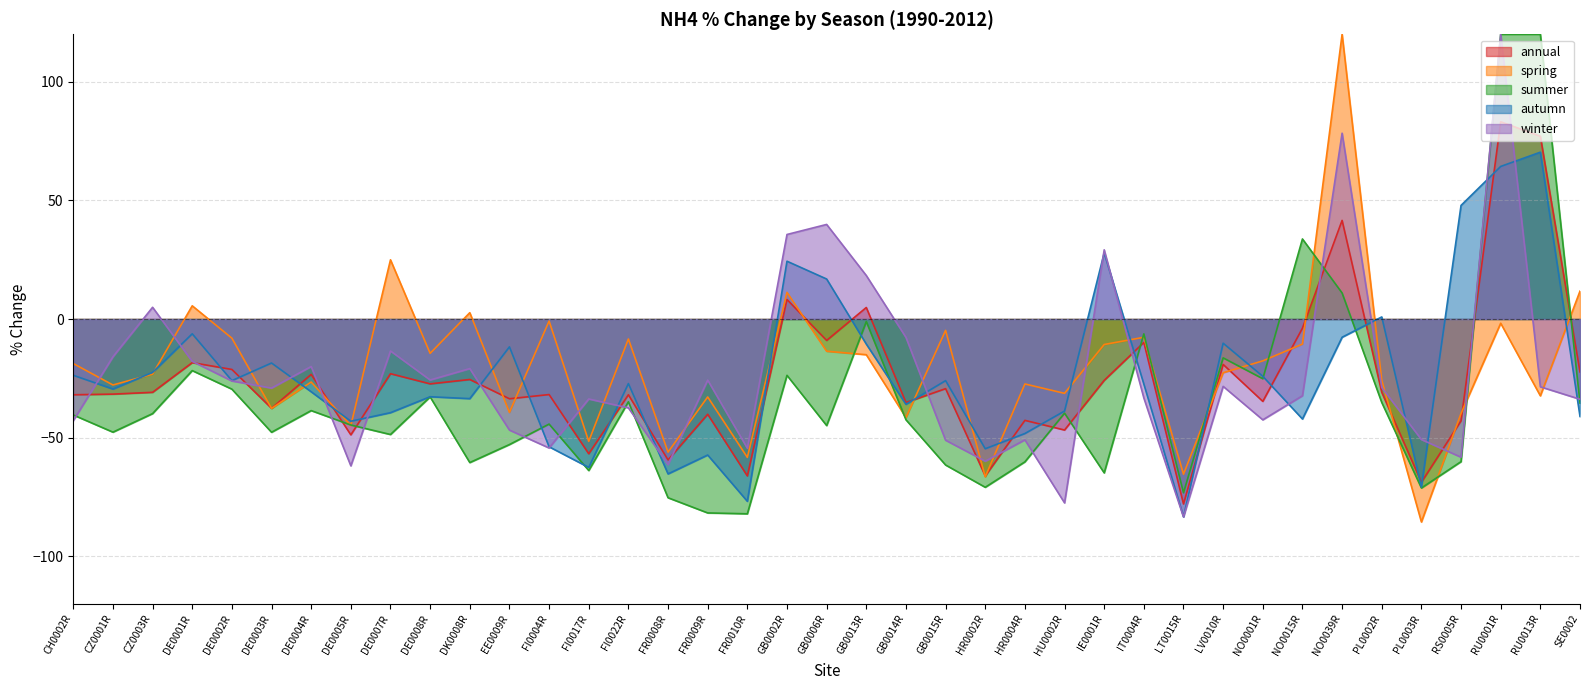

Which category has the highest value in the annual series?

RU0001R